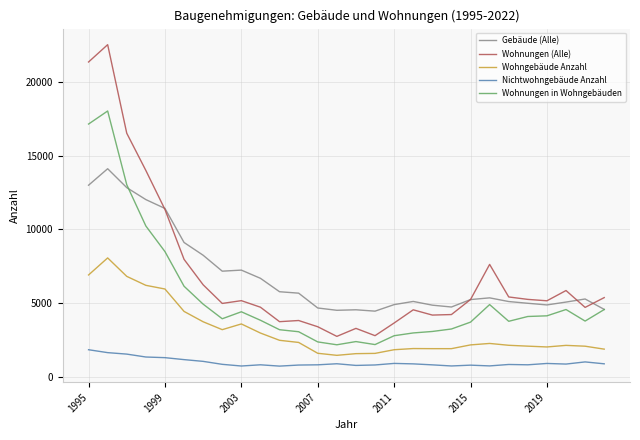

True or false: Gebäude (Alle) and Wohngebäude Anzahl cross at least once.

False